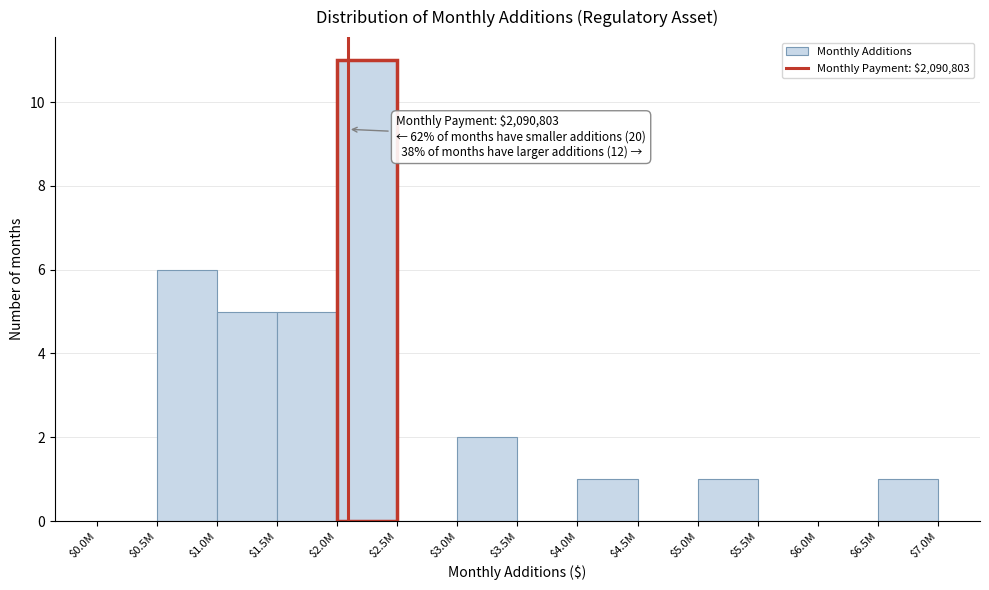

What is the maximum value shown in the chart?

11